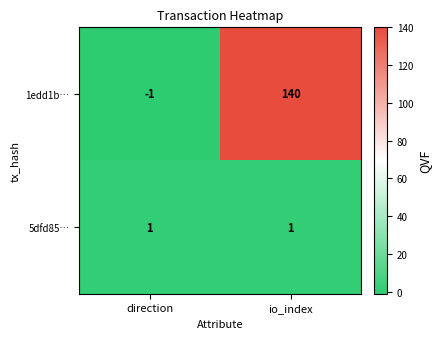

List the series in order of their overall mean, lowest first.

5dfd85…, 1edd1b…